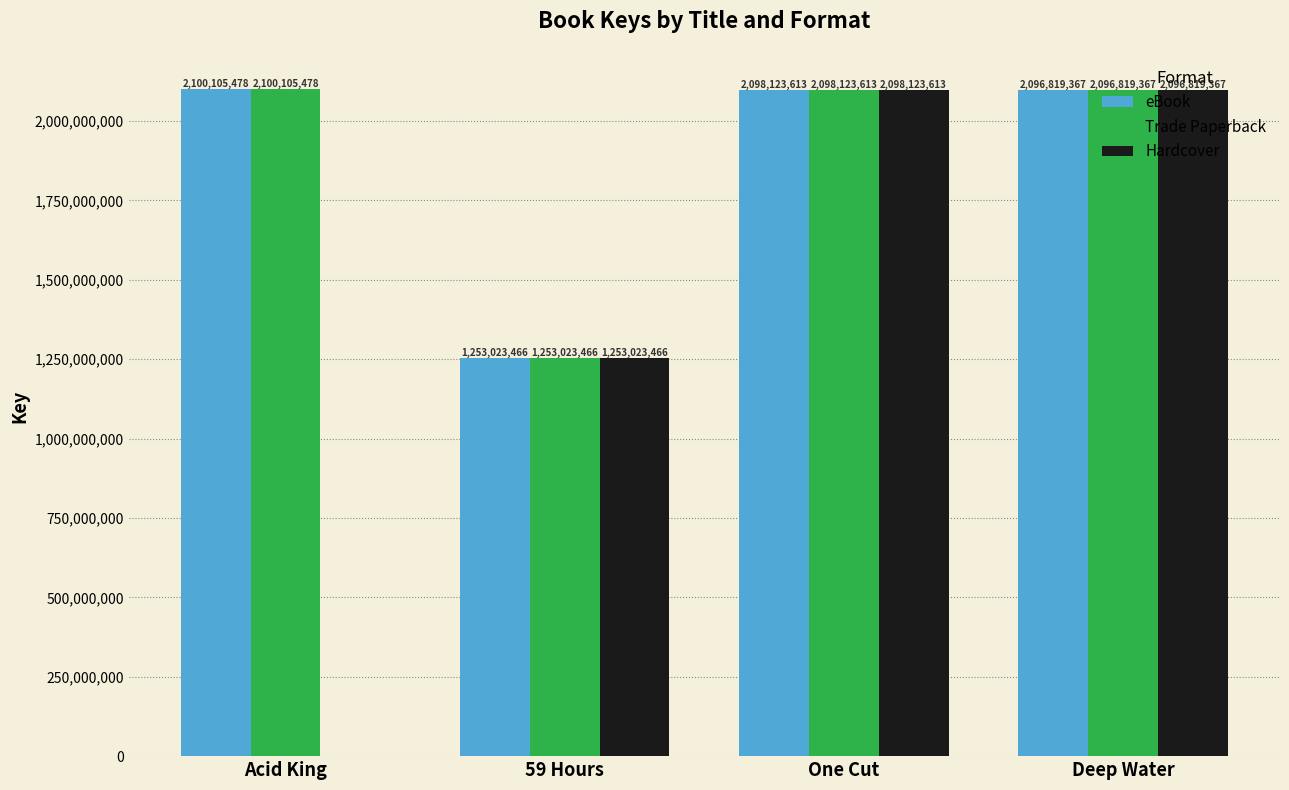

What is the sum of all eBook values?

7548071924